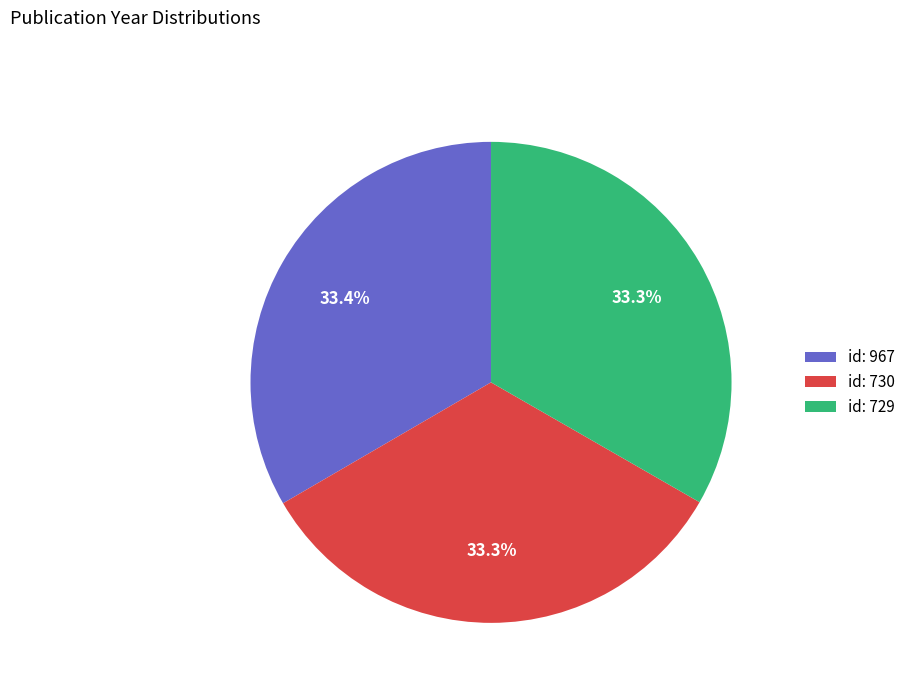

How many slices are in this pie chart?

3